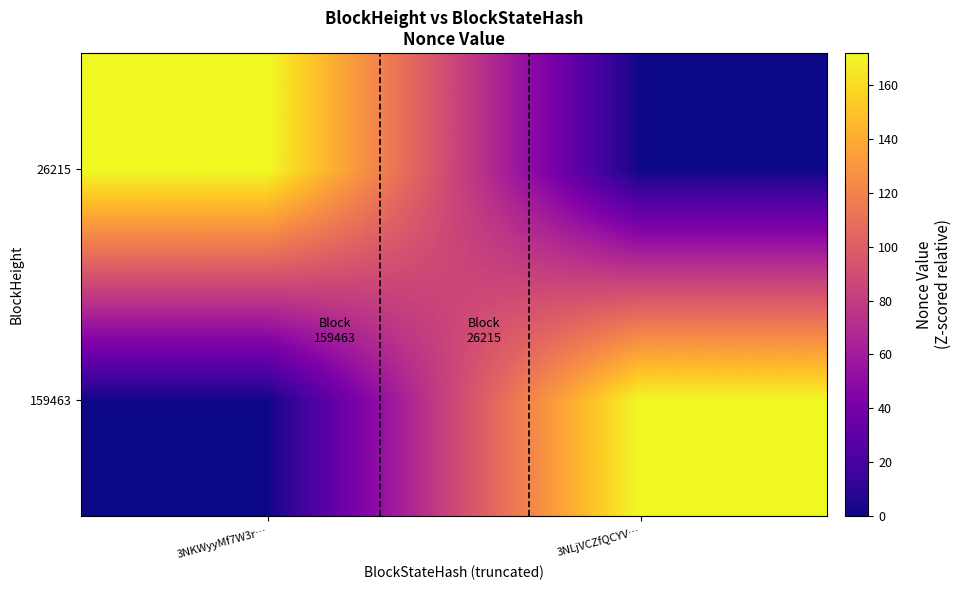

Which series has the largest total across all categories?

159463